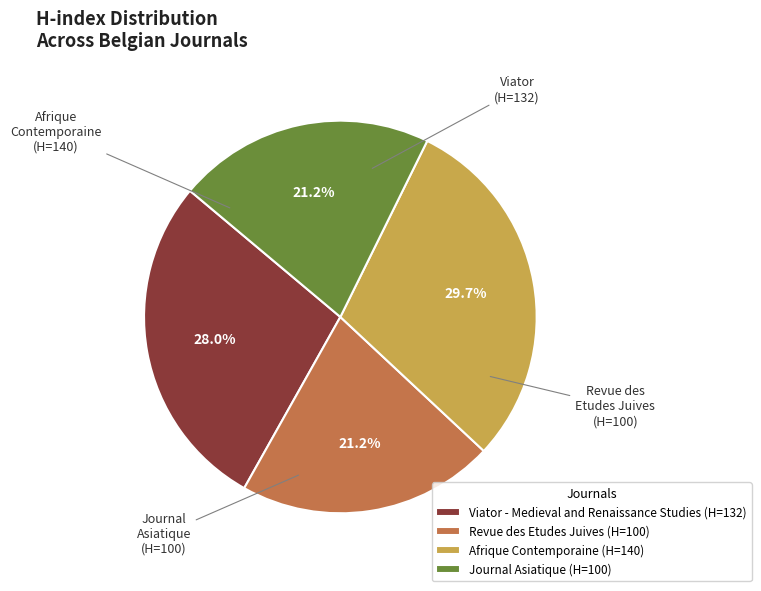

Which has a higher value, Viator - Medieval and Renaissance Studies (H=132) or Revue des Etudes Juives (H=100)?

Viator - Medieval and Renaissance Studies (H=132)